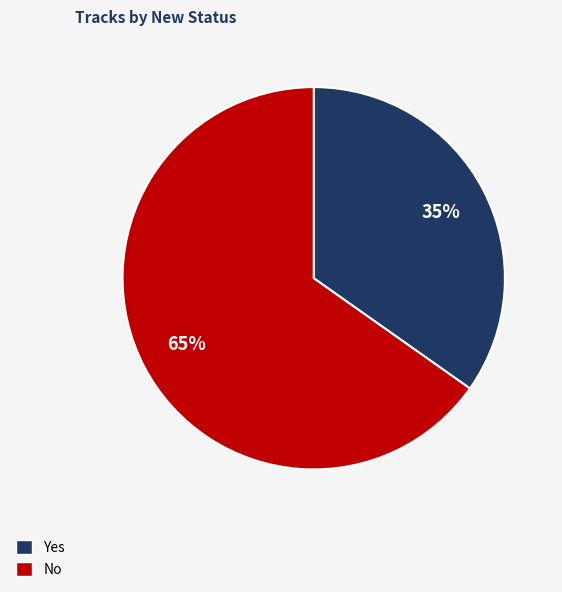

To the nearest percent, what percentage of the pie is Yes?

35%